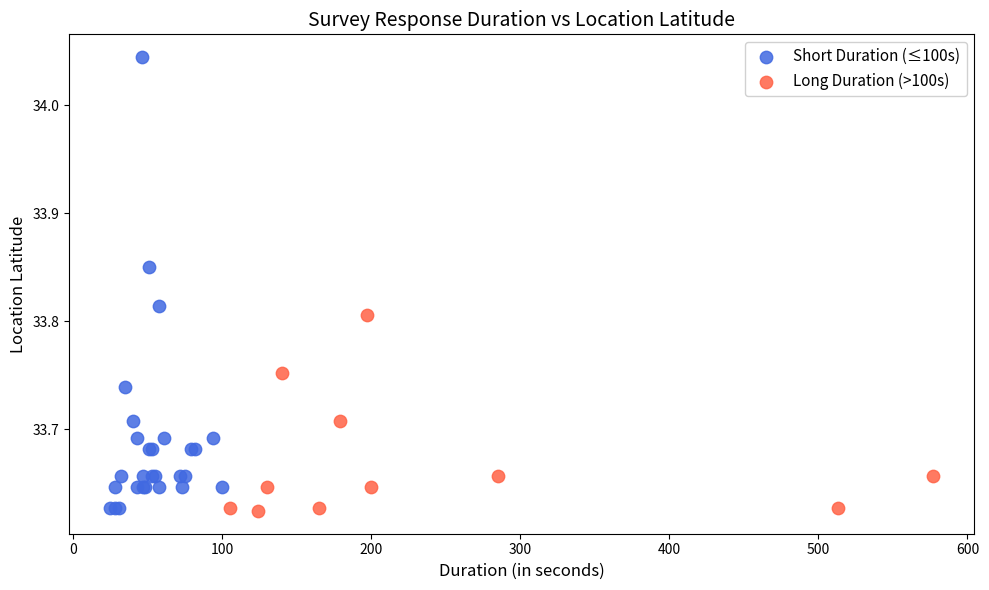

Which series reaches the maximum Y coordinate?

Short Duration (≤100s)